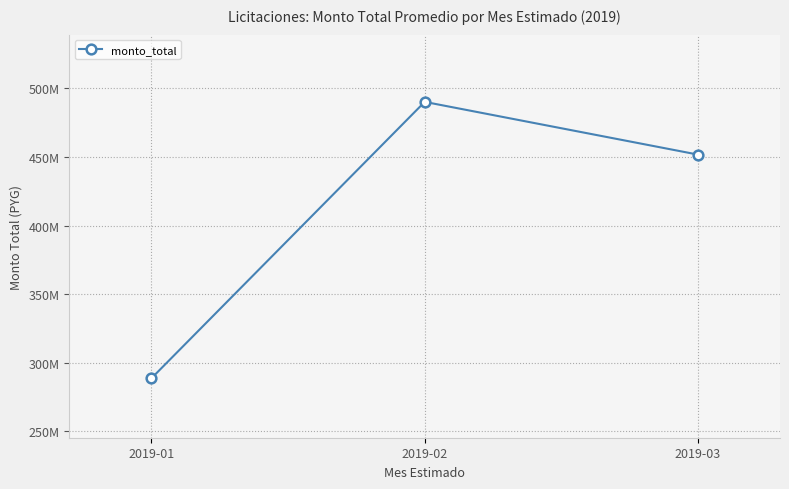

Is this an area chart (filled region under the line)?

No